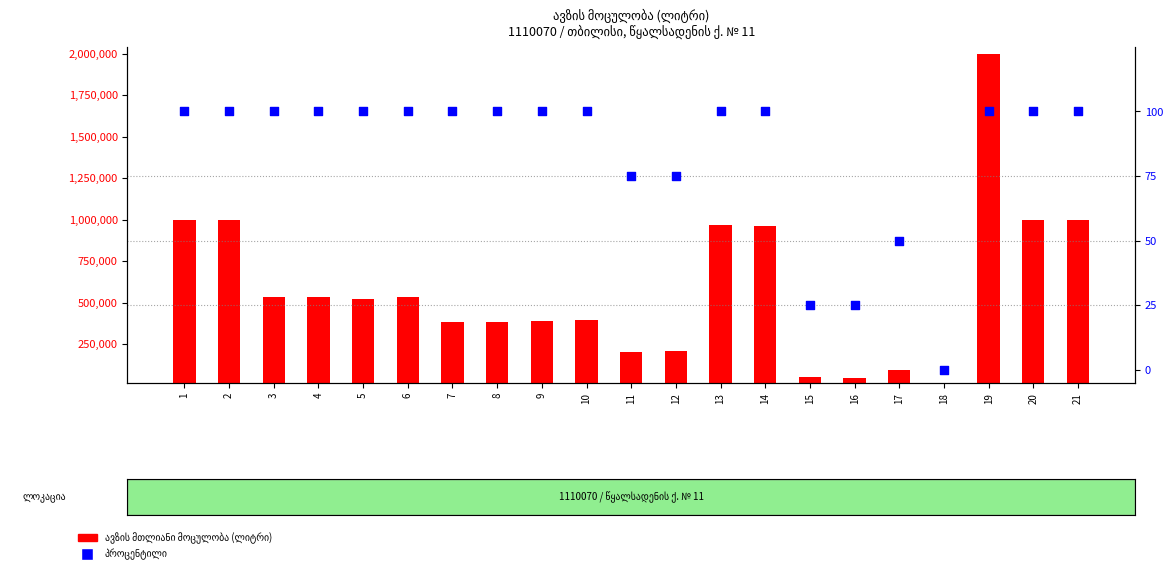

At how many categories does at least one series exceed 1544069?

1